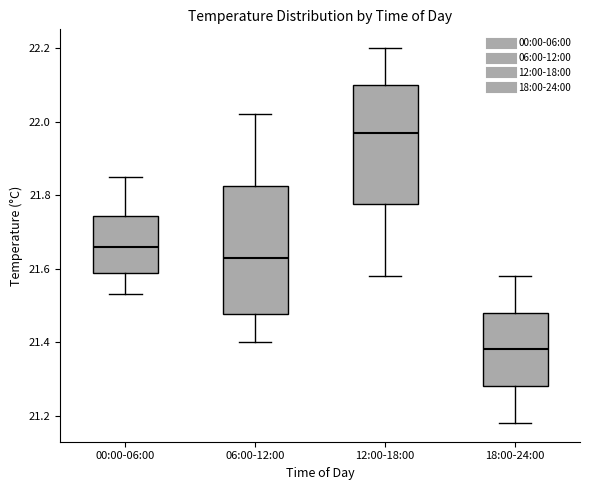

Which box is the tallest, from its lower edge to its upper edge?

06:00-12:00